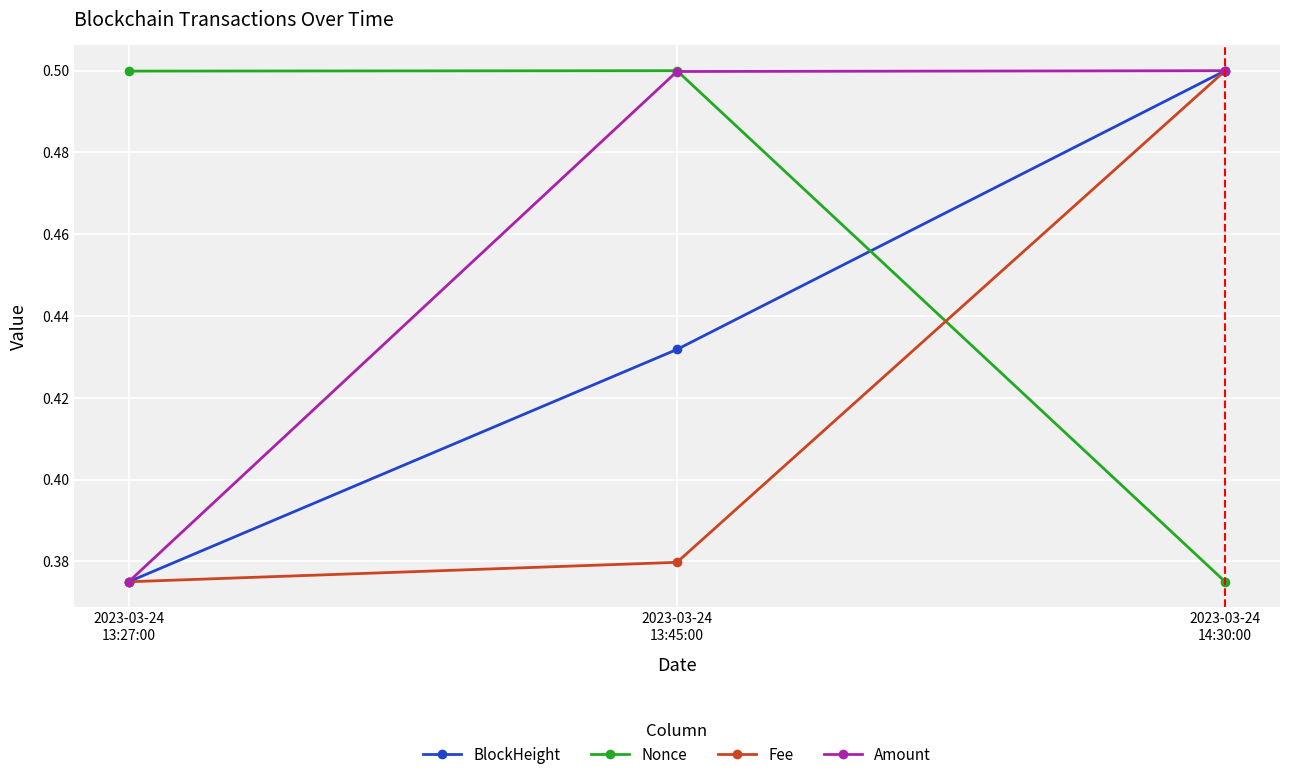

What is the difference between the BlockHeight values at 2023-03-24
14:30:00 and 2023-03-24
13:45:00?

0.1